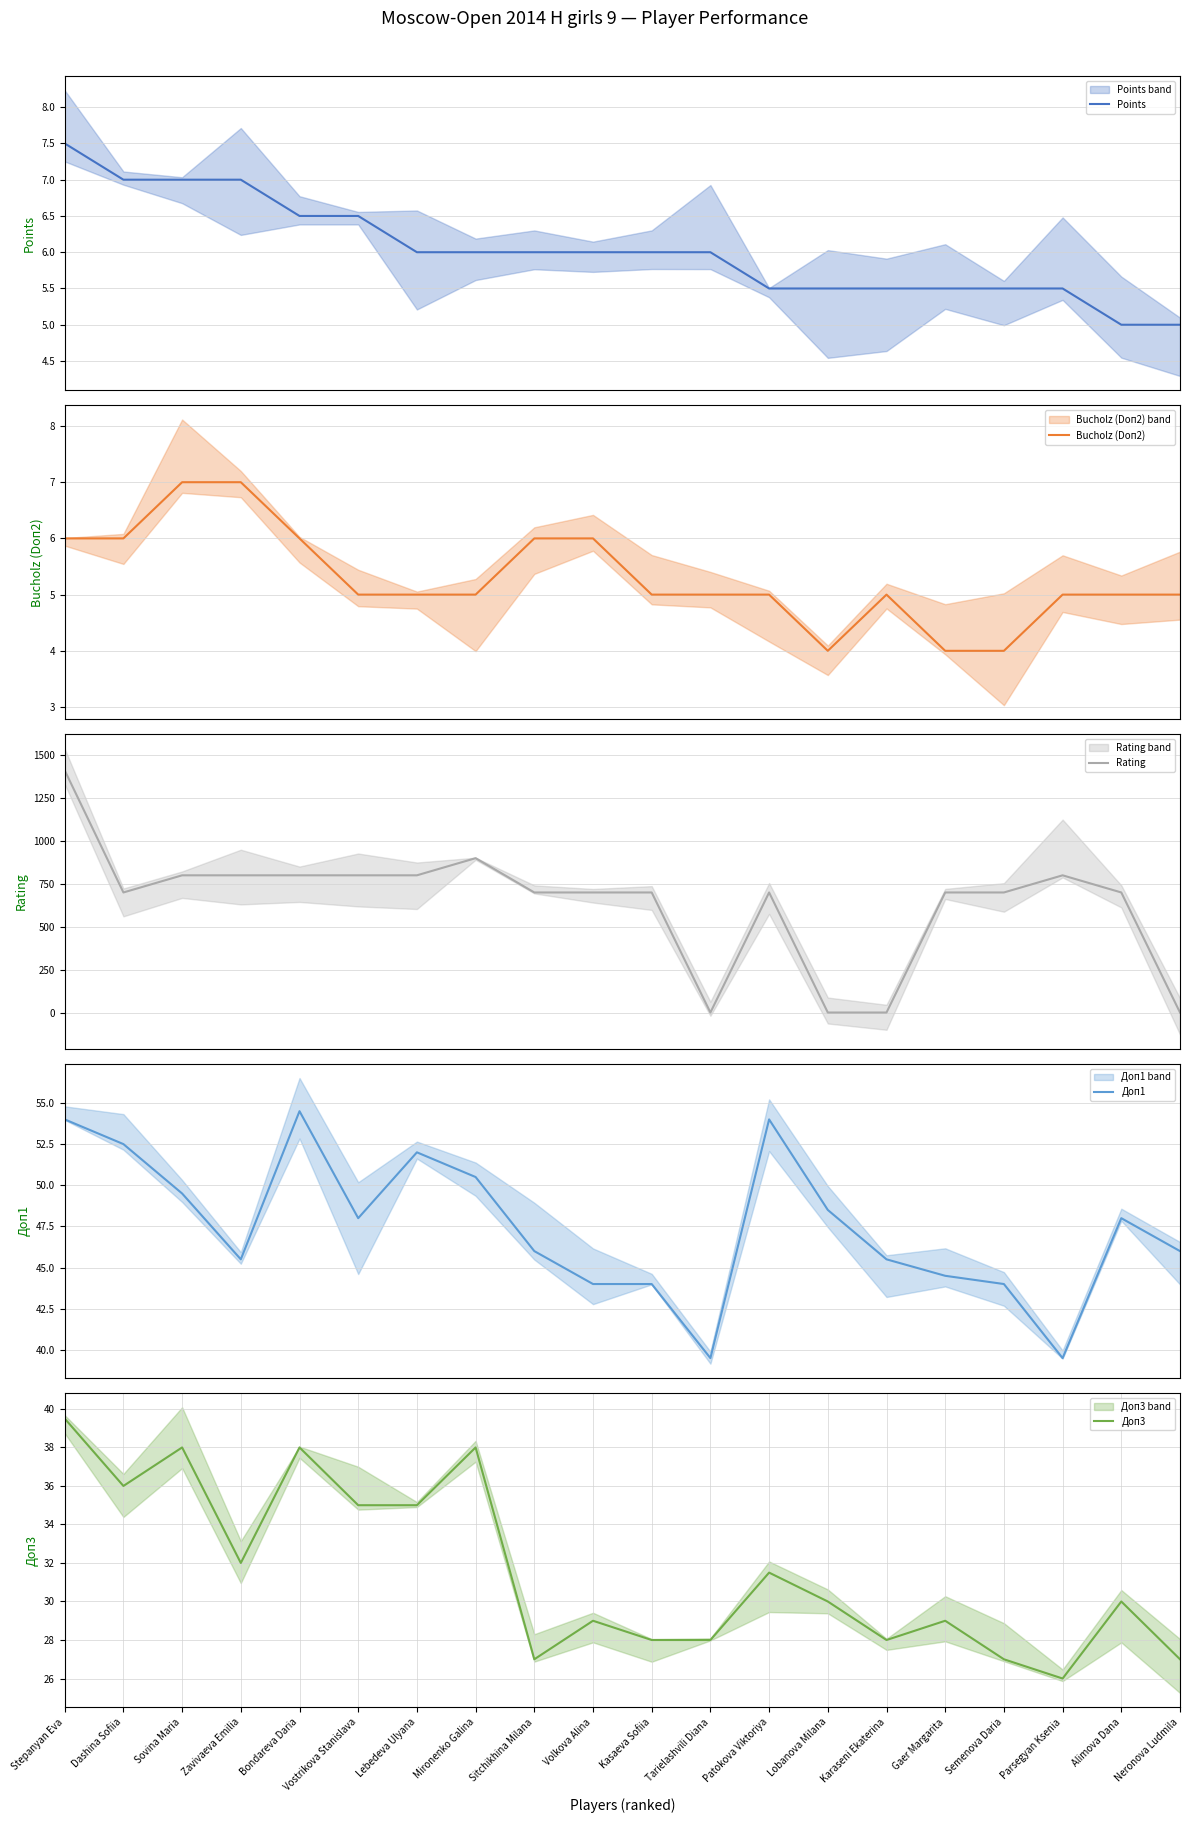

What is the label of the 8th point from the right?

Patokova Viktoriya